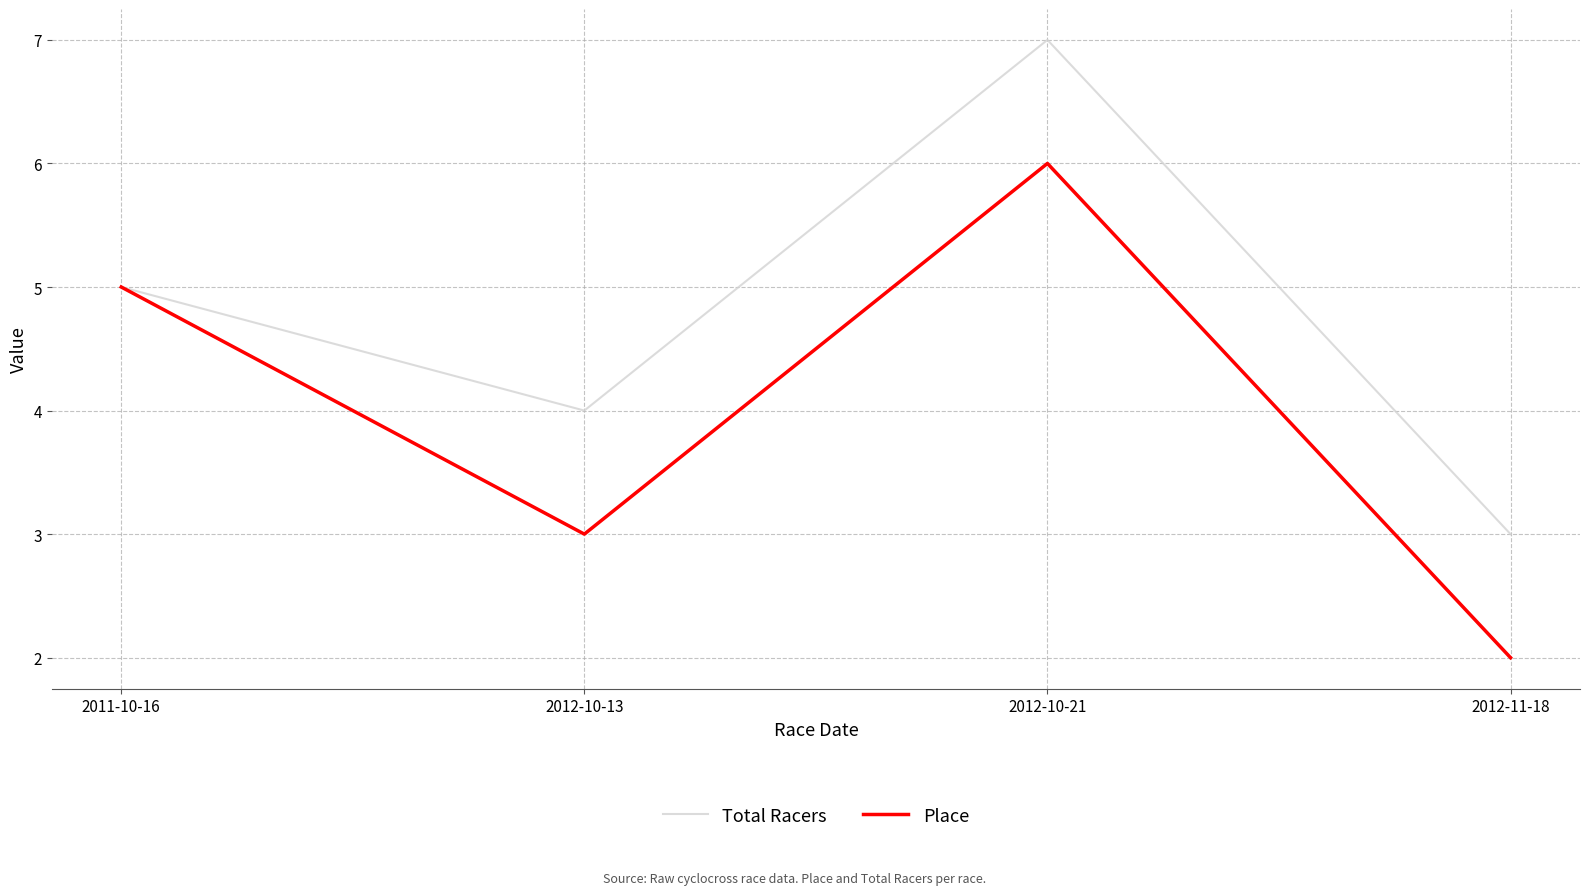

What is the difference between the Total Racers values at 2012-10-13 and 2012-10-21?

3